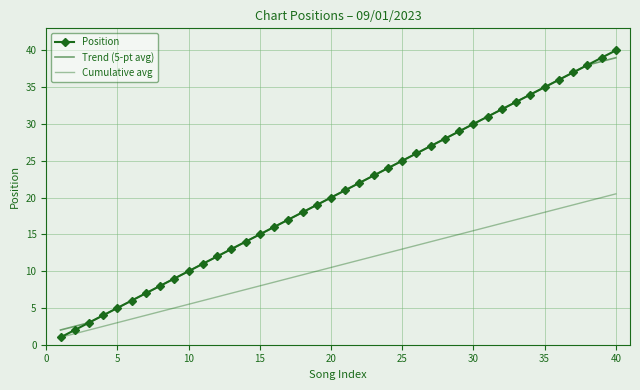

Which series has the widest spread of values?

Position